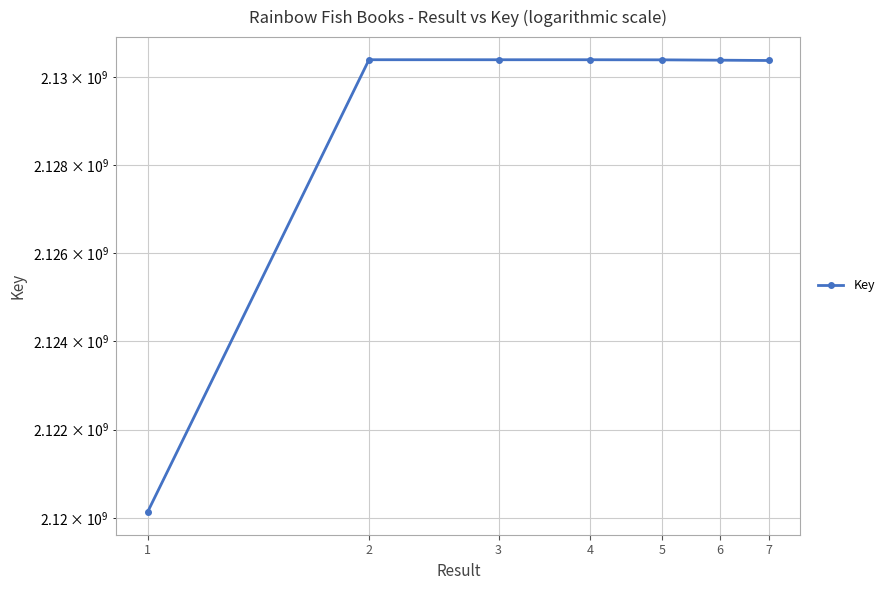

True or false: the data shows 737171965 at 3.

False